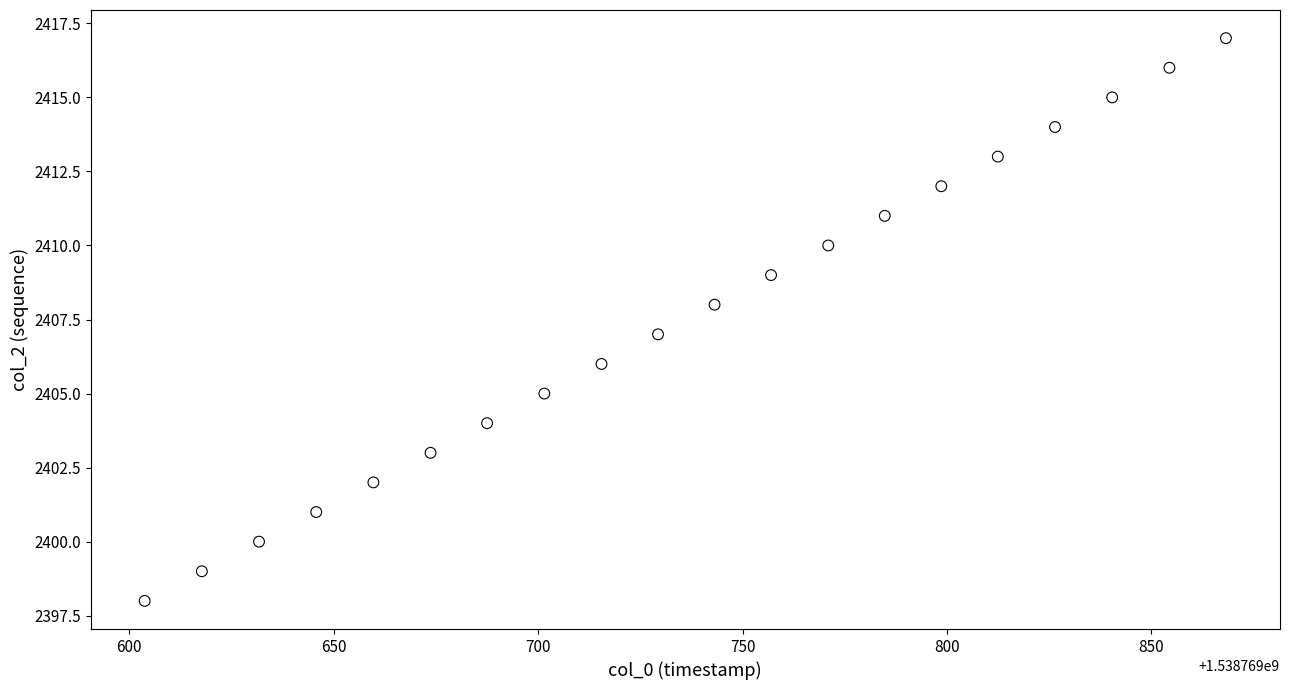

What is the range of Y values (max minus min)?

19